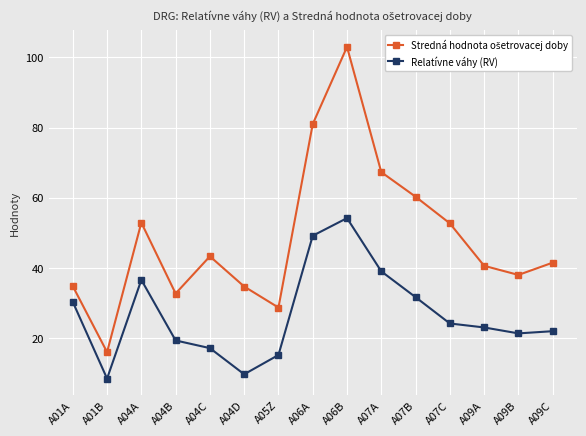

At which category is the sum across all series the highest?

A06B